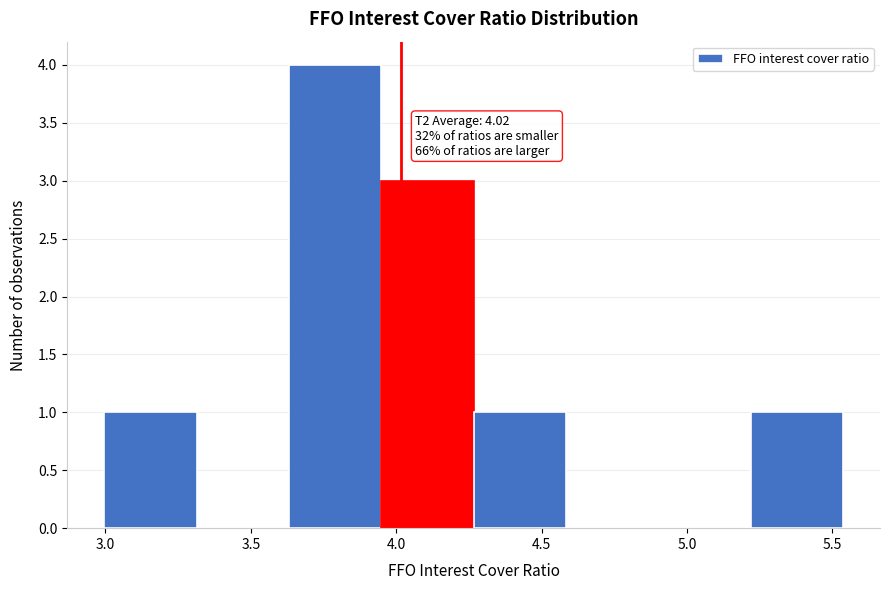

Which range on the x-axis has the tallest bar?

3.65 to 3.95